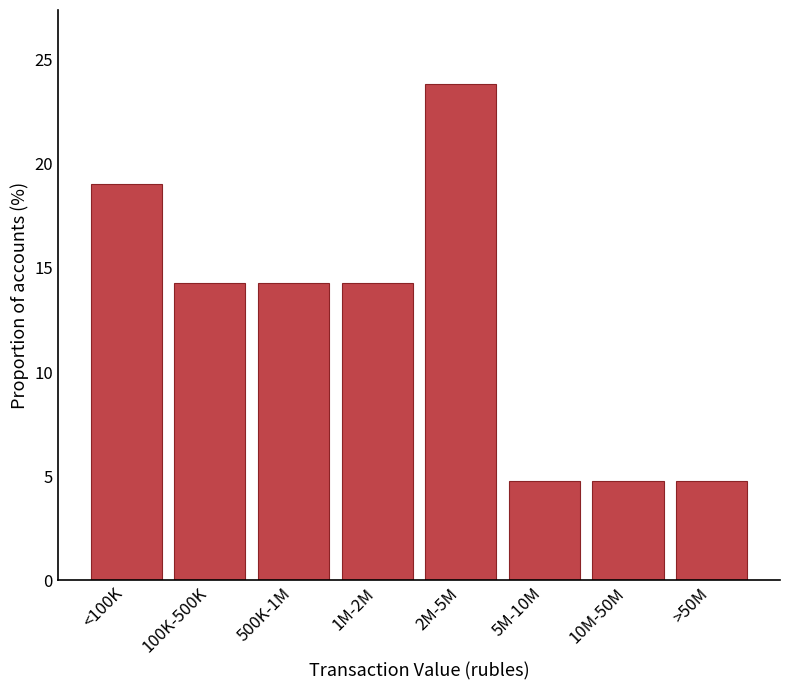

Reading left to right, list all the values displayed in this chart.

<100K=19.0	100K-500K=14.3	500K-1M=14.3	1M-2M=14.3	2M-5M=23.8	5M-10M=4.8	10M-50M=4.8	>50M=4.8